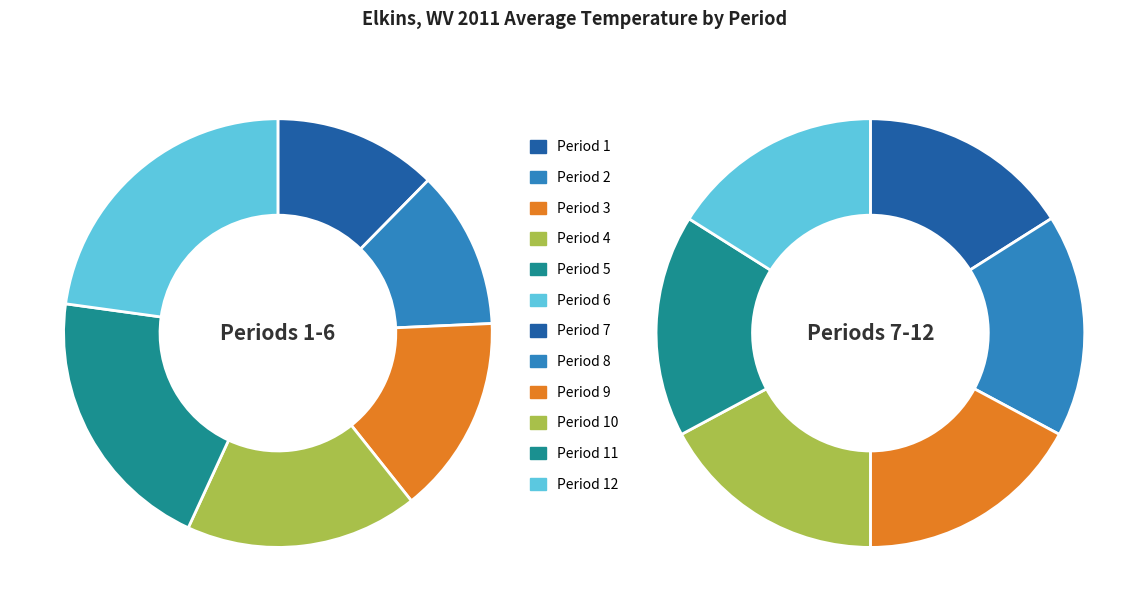

Is Period 3 the majority of the pie?

No